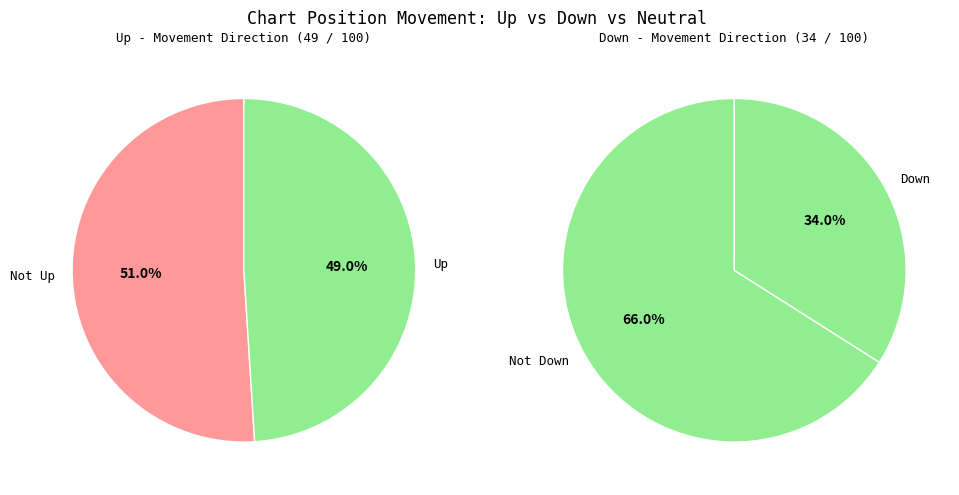

Is it true that down is 53% of the pie?

False